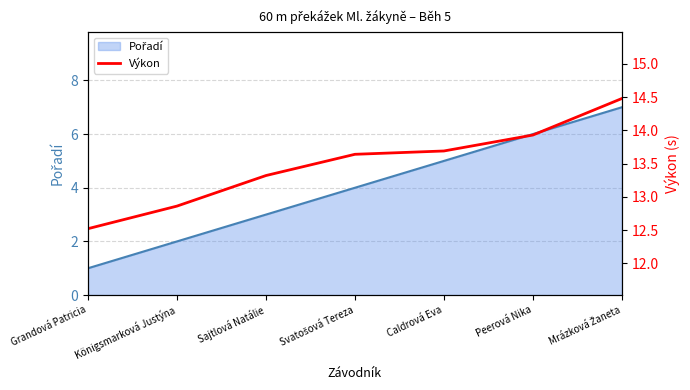

The chart shows a value of 12.9 at Königsmarková Justýna. True or false?

True